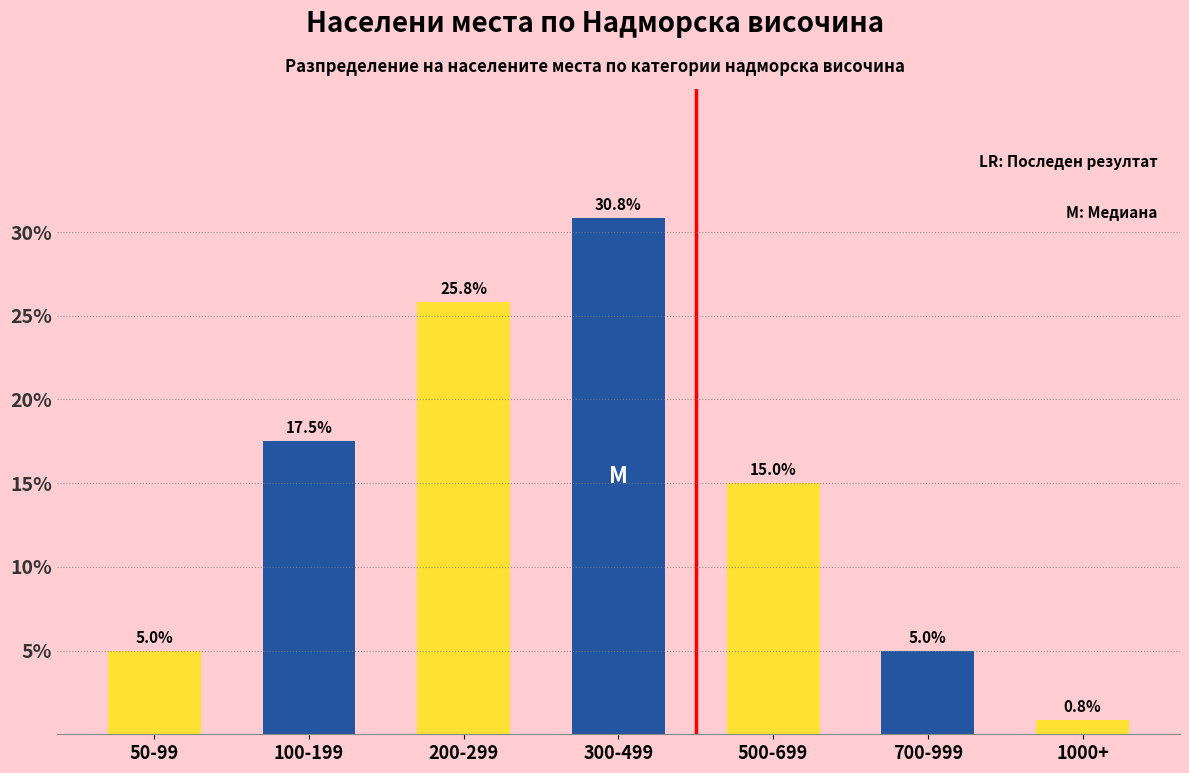

Reading left to right, what are all the values shown in this chart?

50-99=5.0	100-199=17.5	200-299=25.8	300-499=30.8	500-699=15.0	700-999=5.0	1000+=0.8